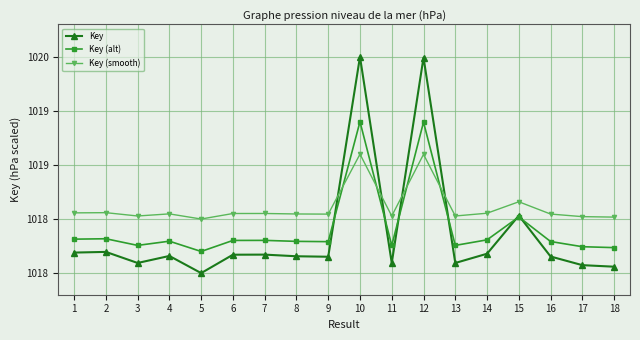

What are all the series names shown in the legend?

Key, Key (alt), Key (smooth)